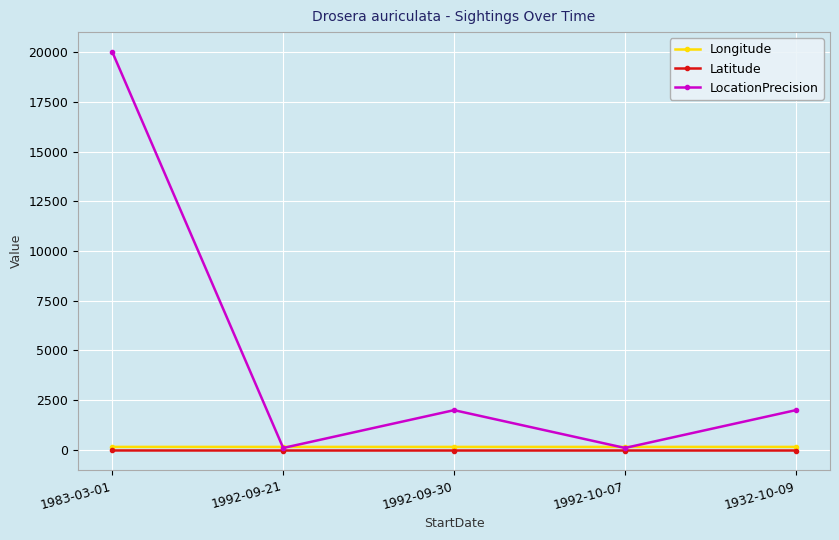

How many data points does each series have?

5